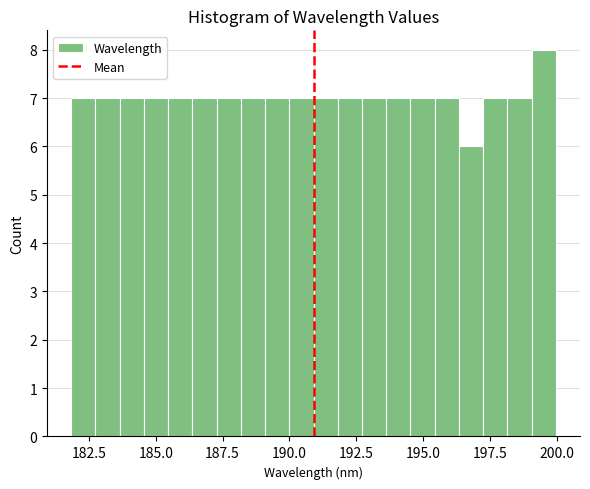

Read against the x-axis, roughly where is the centre of the tallest bar?

199.5